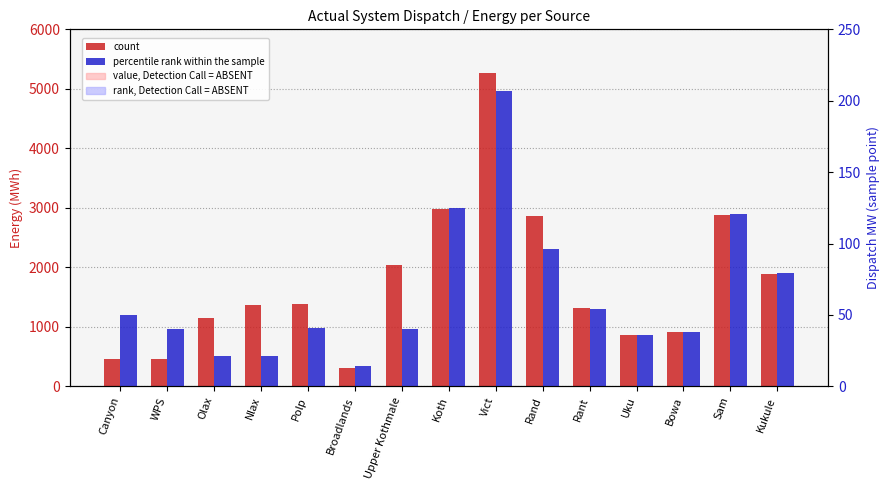

At how many categories does at least one series exceed 3866?

1